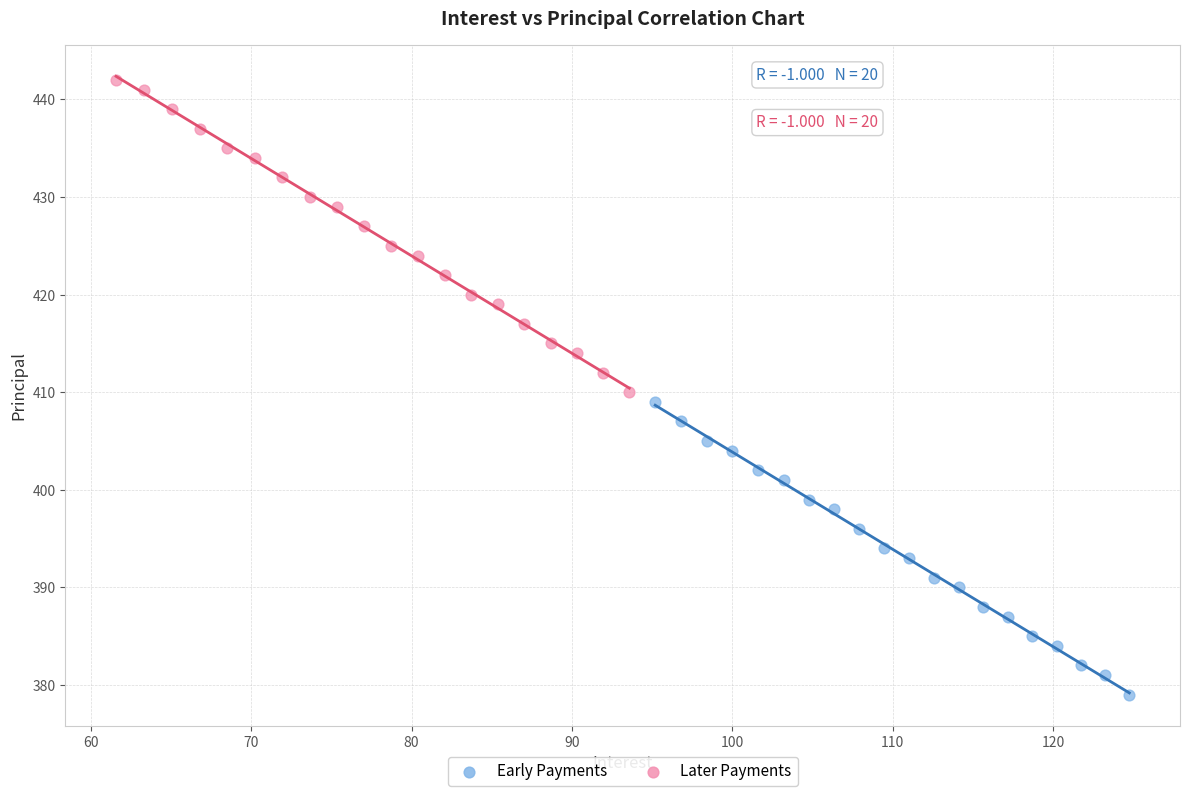

Which series has the largest Y range (max minus min)?

Later Payments